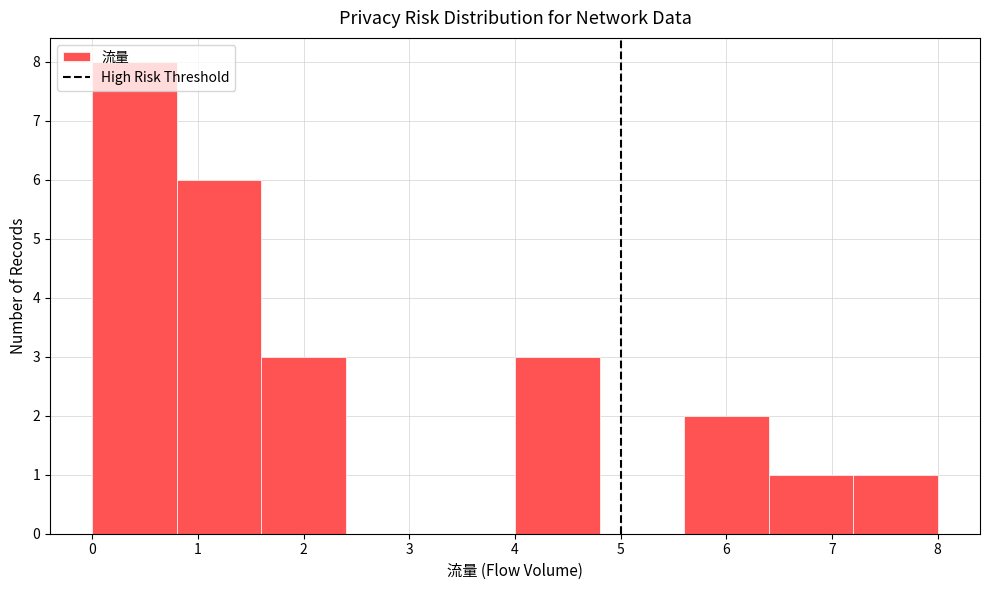

Reading left to right, list every bar in this chart as the range it spans on the x-axis followed by its height. The values are not printed on the chart, so give them approximately, as read against the axis.

0.0 to 0.8: 8
0.8 to 1.6: 6
1.6 to 2.4: 3
2.4 to 3.2: 0
3.2 to 4.0: 0
4.0 to 4.8: 3
4.8 to 5.6: 0
5.6 to 6.4: 2
6.4 to 7.2: 1
7.2 to 8.0: 1